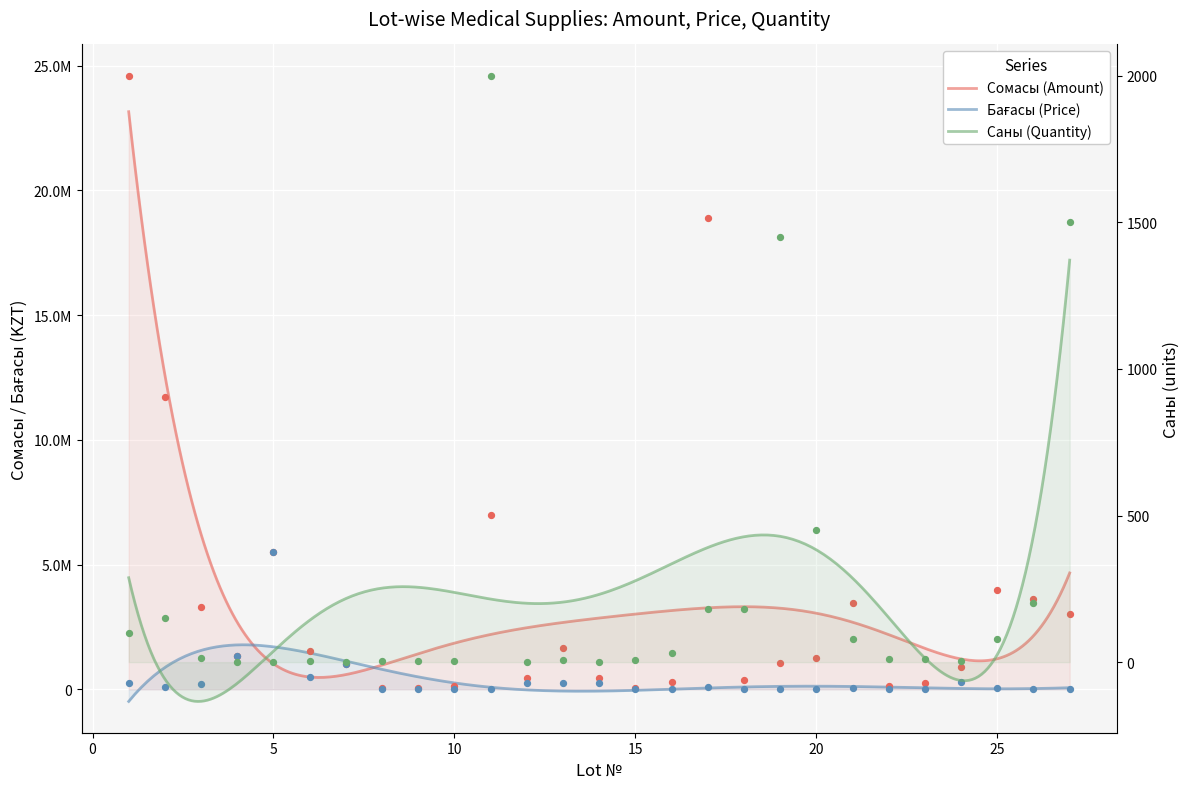

Which series reaches the maximum Y coordinate?

Сомасы (Amount)